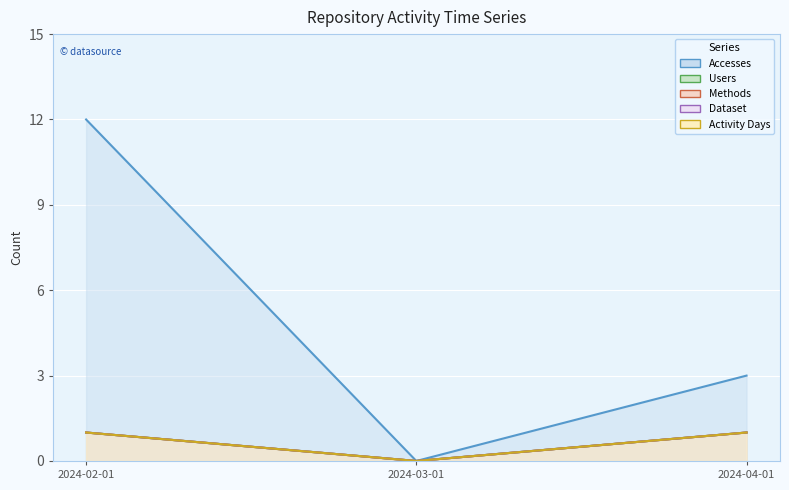

Where is Activity Days nearest to the value 0?

2024-03-01